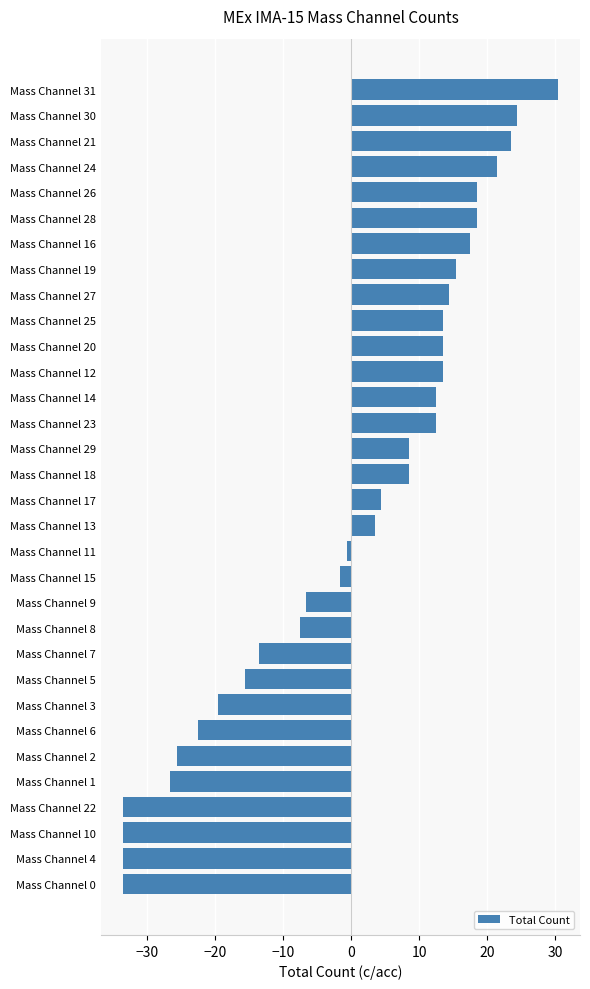

How many bars are there in total?

32